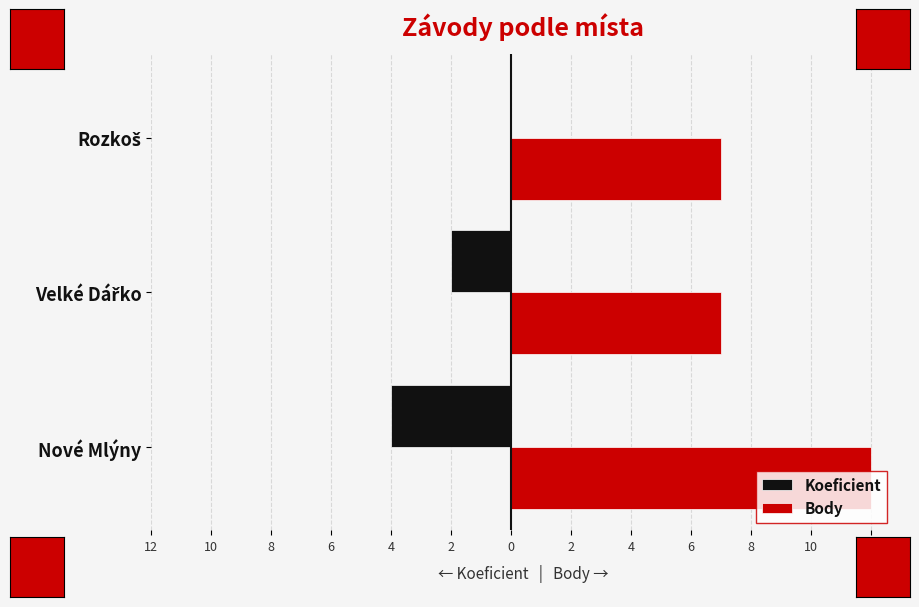

What is the difference between the maximum and minimum values in the Body series?

5